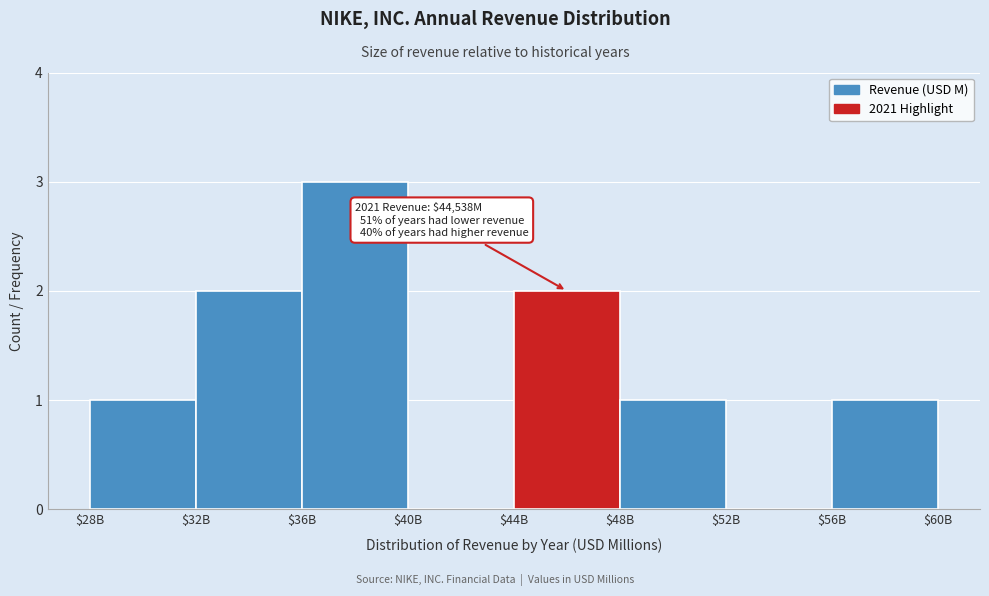

What is the greatest value displayed?

3